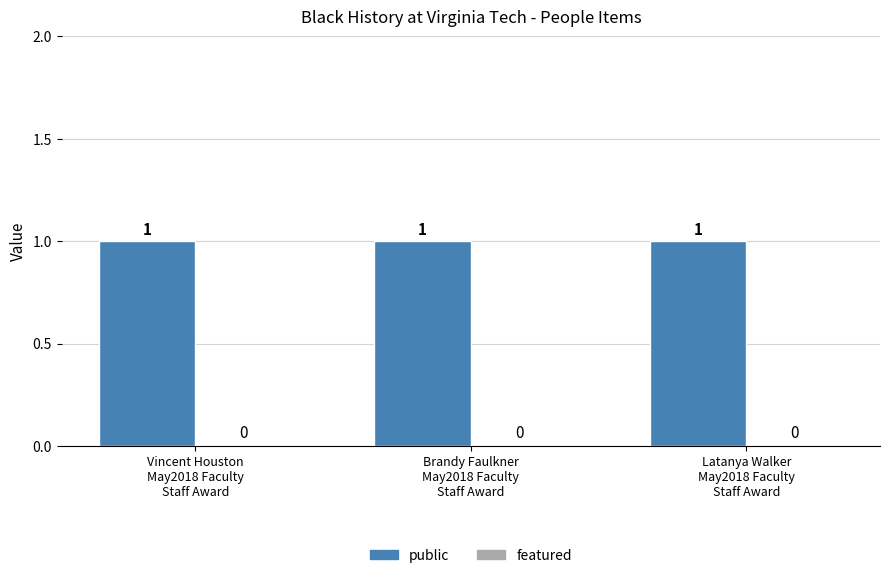

What is the value of the public bar at the 2nd from the left?

1